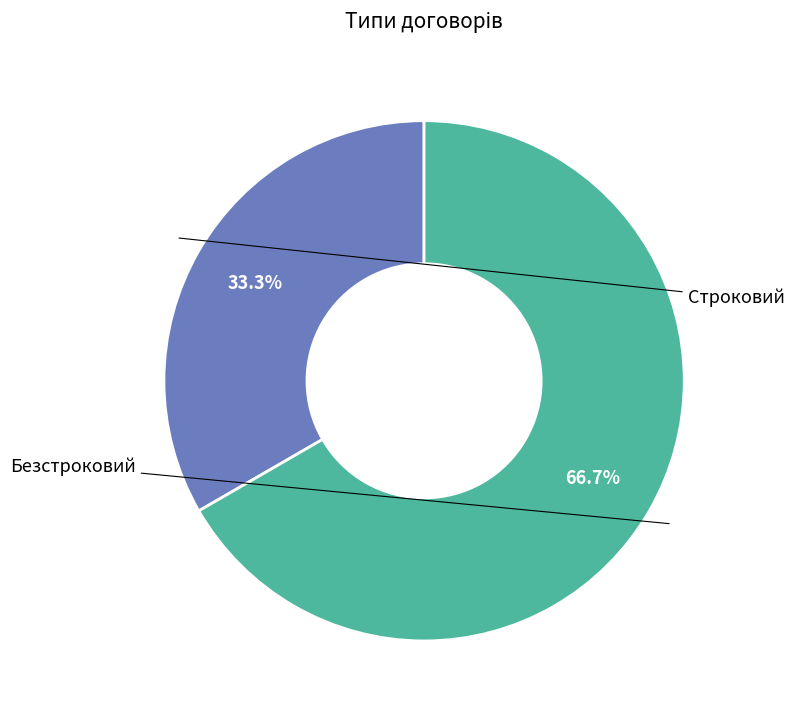

Is there a majority slice in this chart?

Yes